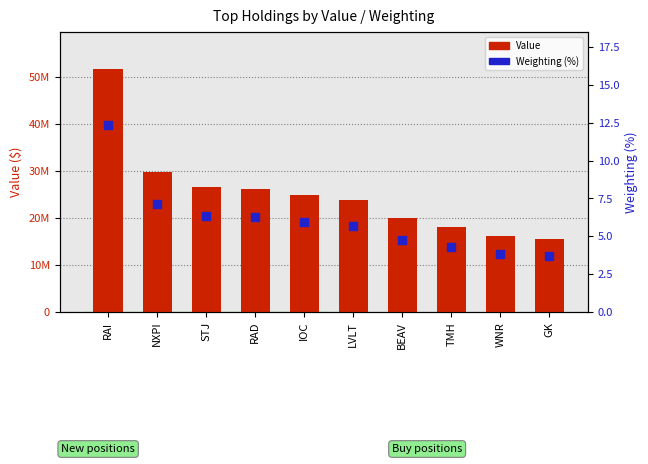

At how many categories does at least one series exceed 10821831?

10